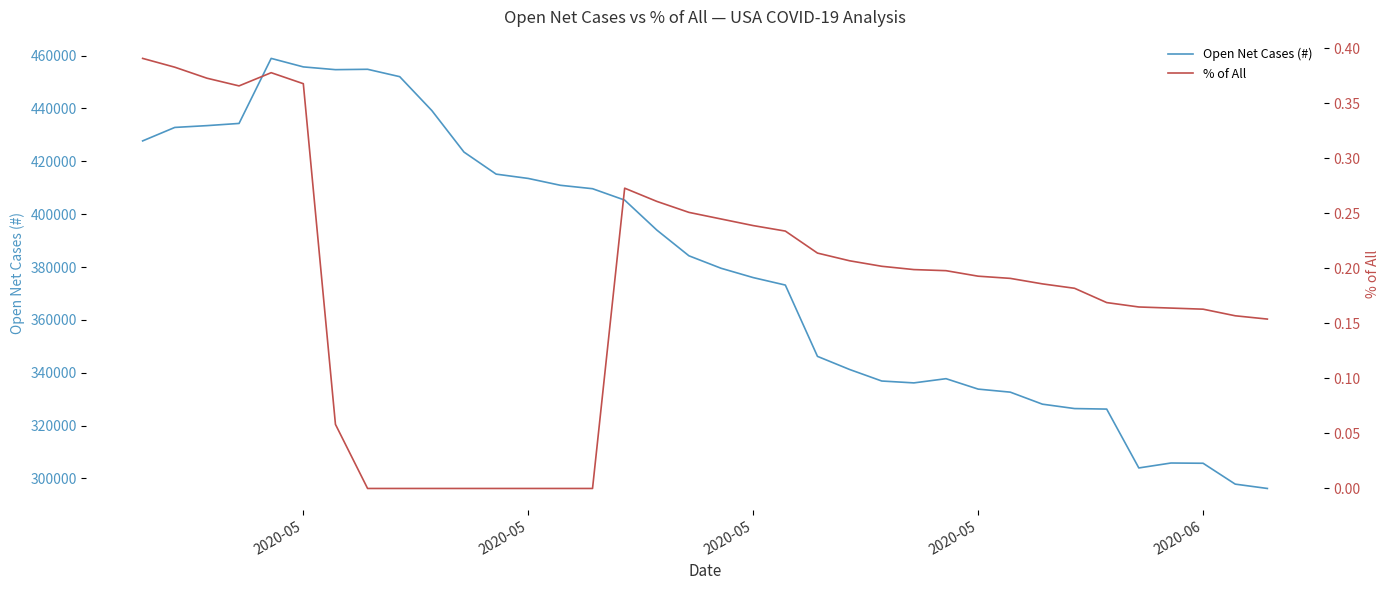

At which category does % of All reach its first local valley?

2020-05